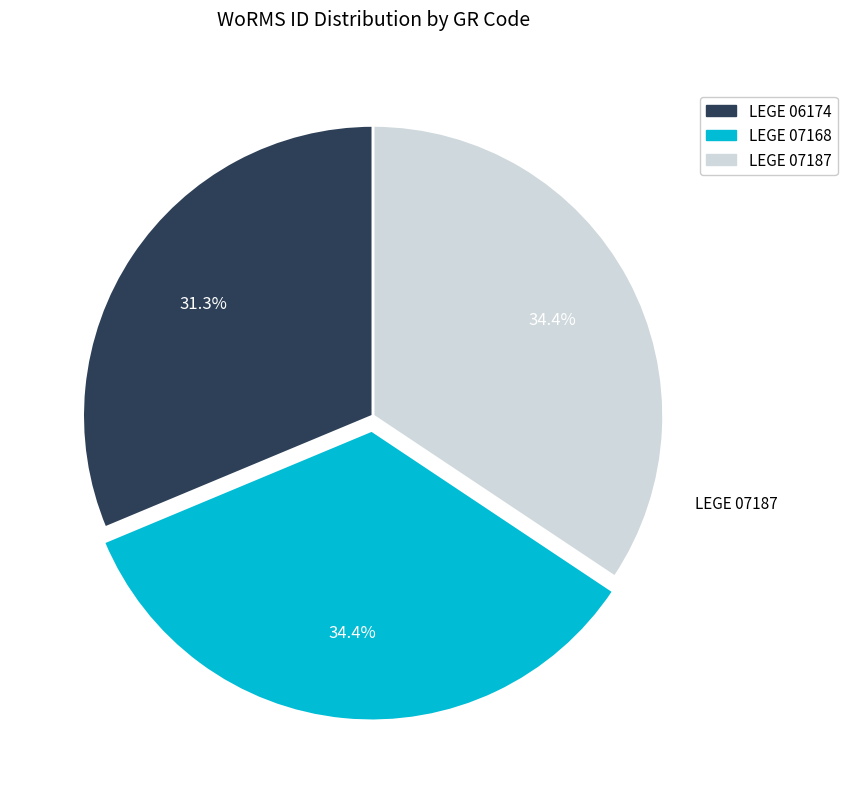

What percentage is the LEGE 06174 slice, to the nearest percent?

31%